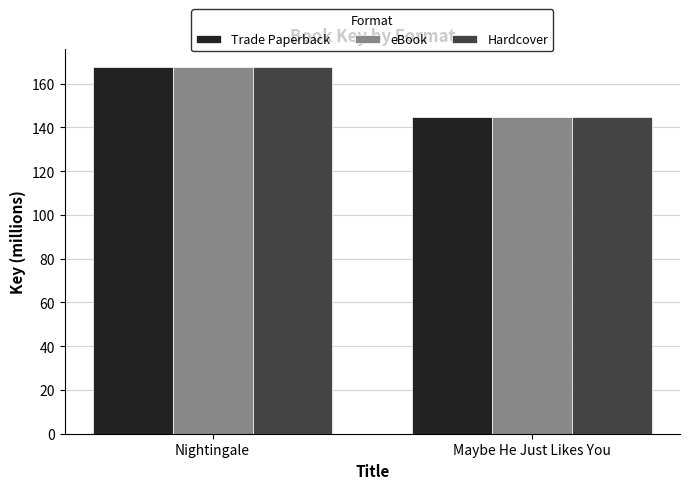

List the labels in order of Hardcover value, smallest first.

Maybe He Just Likes You, Nightingale